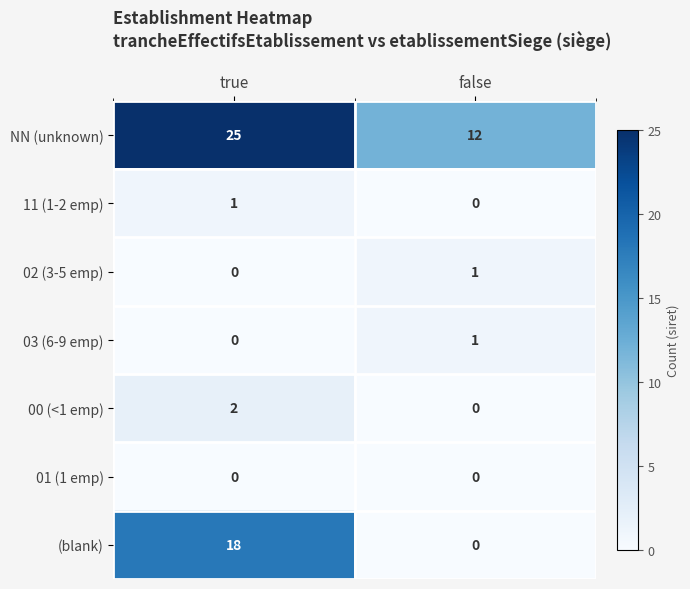

Reading left to right, transcribe all the data shown in this chart.

NN (unknown): true=25	false=12
11 (1-2 emp): true=1	false=0
02 (3-5 emp): true=0	false=1
03 (6-9 emp): true=0	false=1
00 (<1 emp): true=2	false=0
01 (1 emp): true=0	false=0
(blank): true=18	false=0